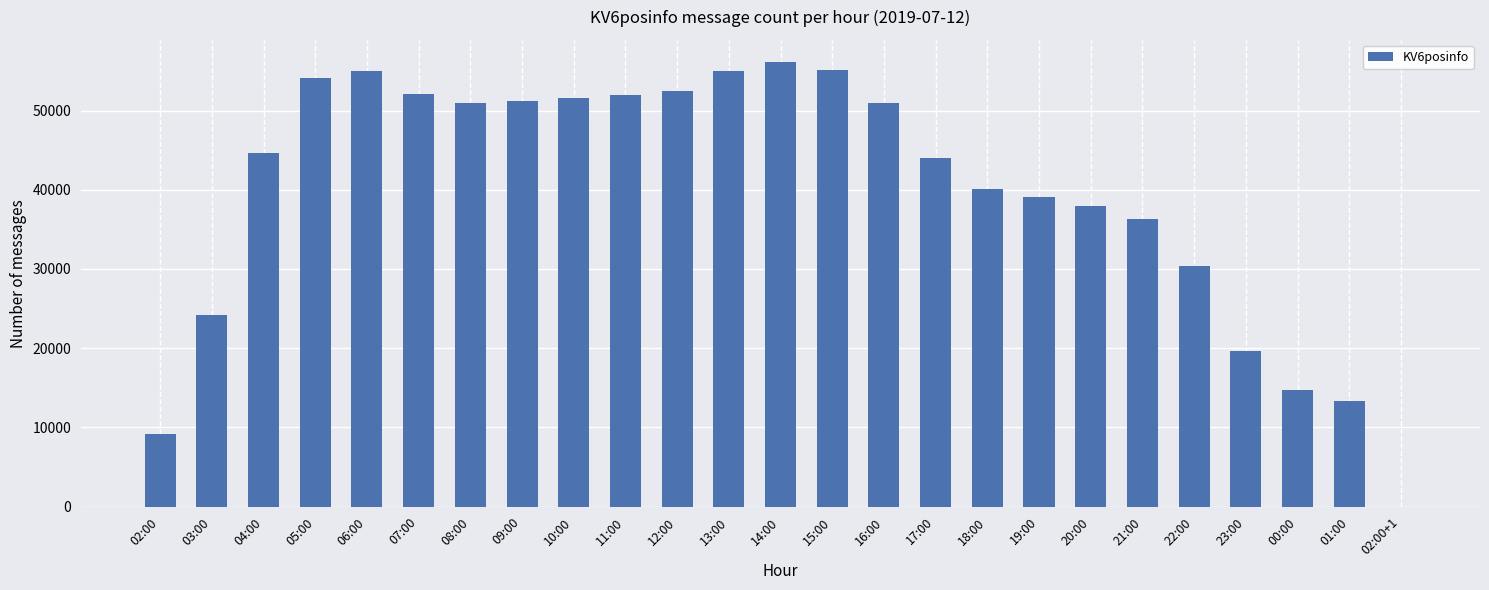

What is the sum of all values?

990145